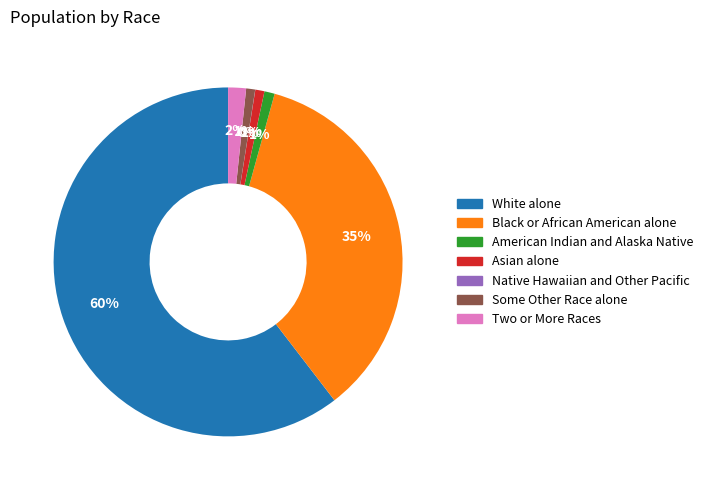

Do Black or African American alone and White alone together represent more than half of the pie?

Yes